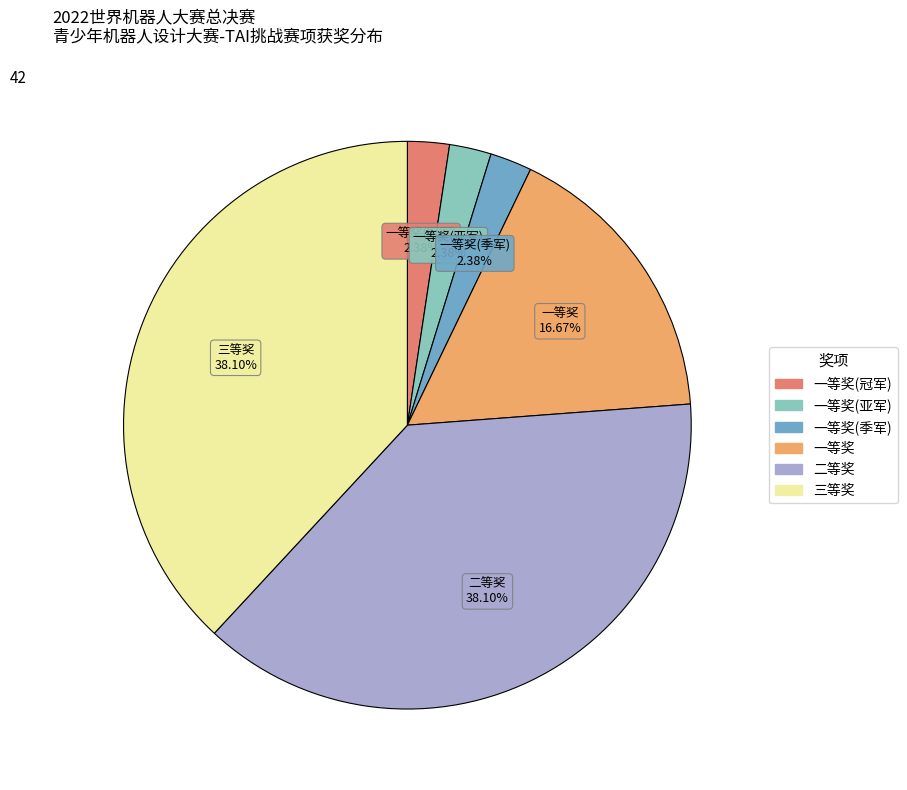

To the nearest percent, what is the combined percentage of 一等奖(季军) and 二等奖?

40%